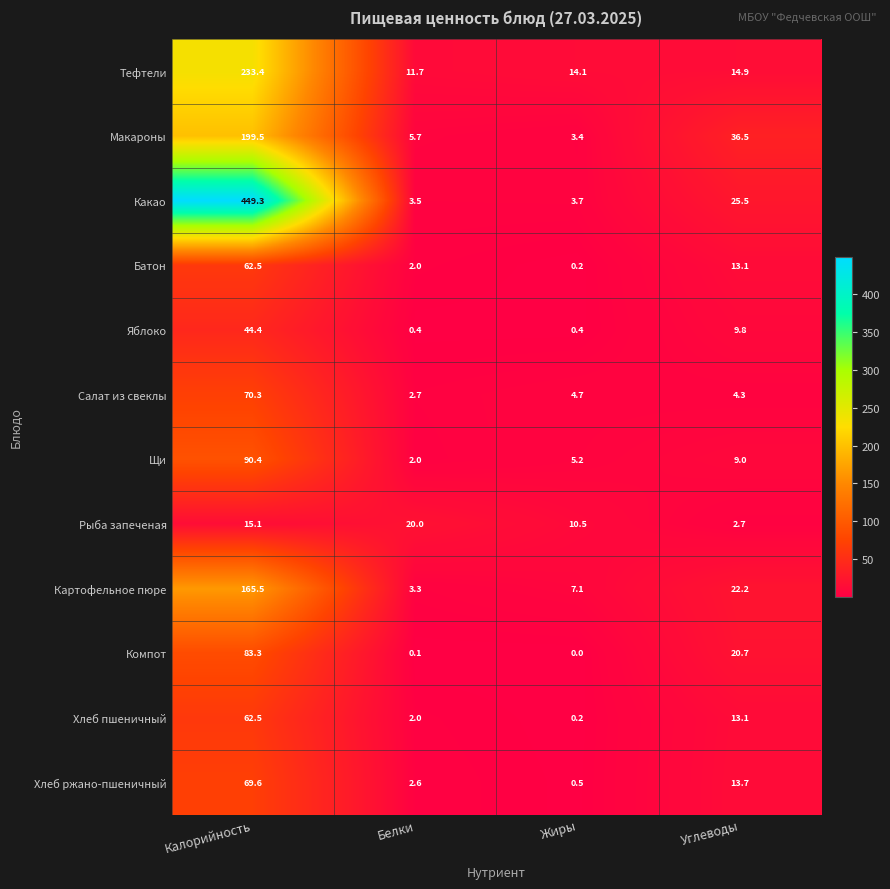

Read the Тефтели value at Калорийность.

233.4